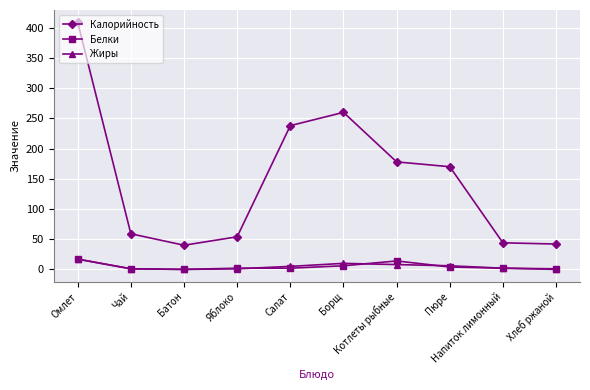

Count the number of data series in this chart.

3